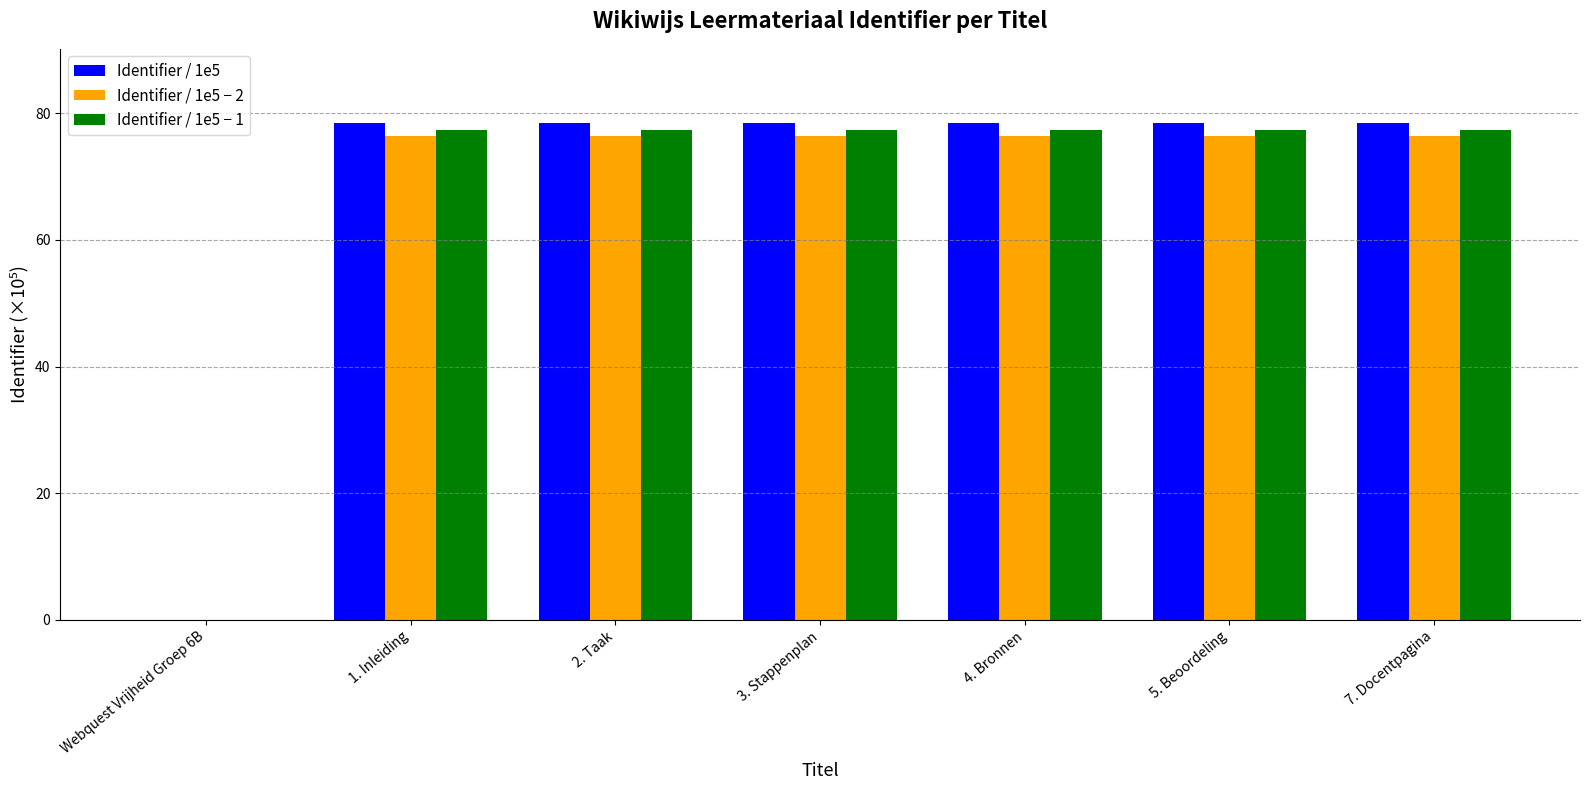

The Identifier / 1e5 series shows 78.4 at 4. Bronnen. True or false?

True